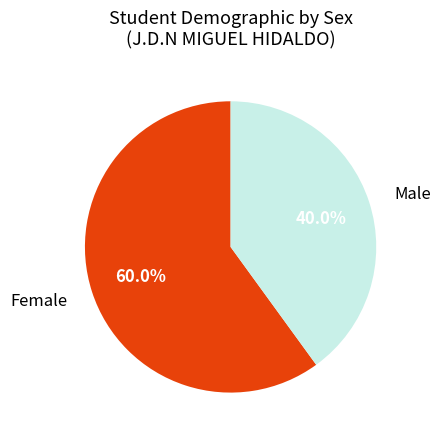

Rank the categories by value from lowest to highest.

Male, Female